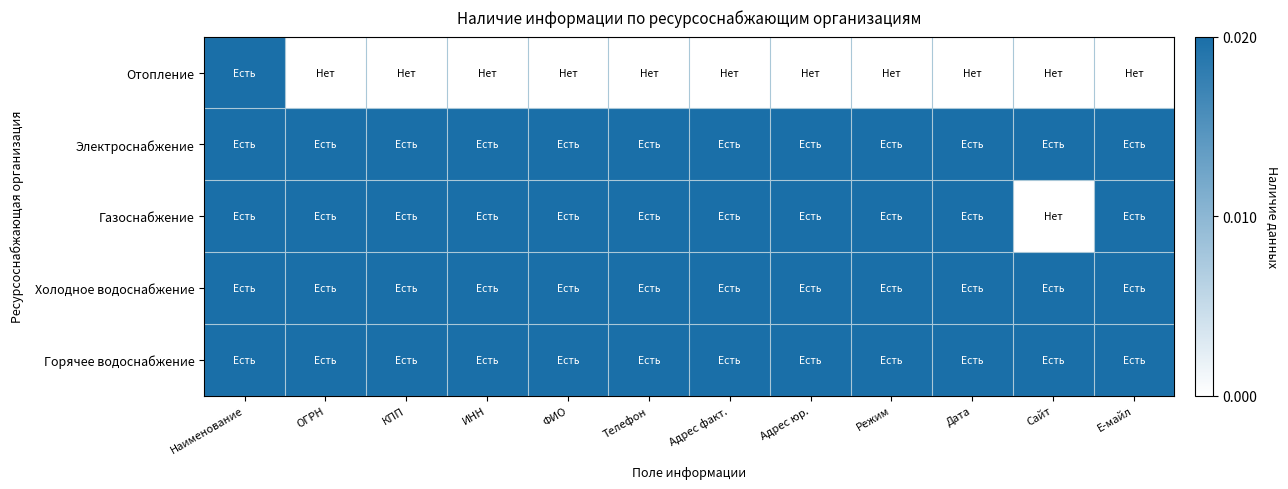

Which label corresponds to the largest value in the chart?

Наименование